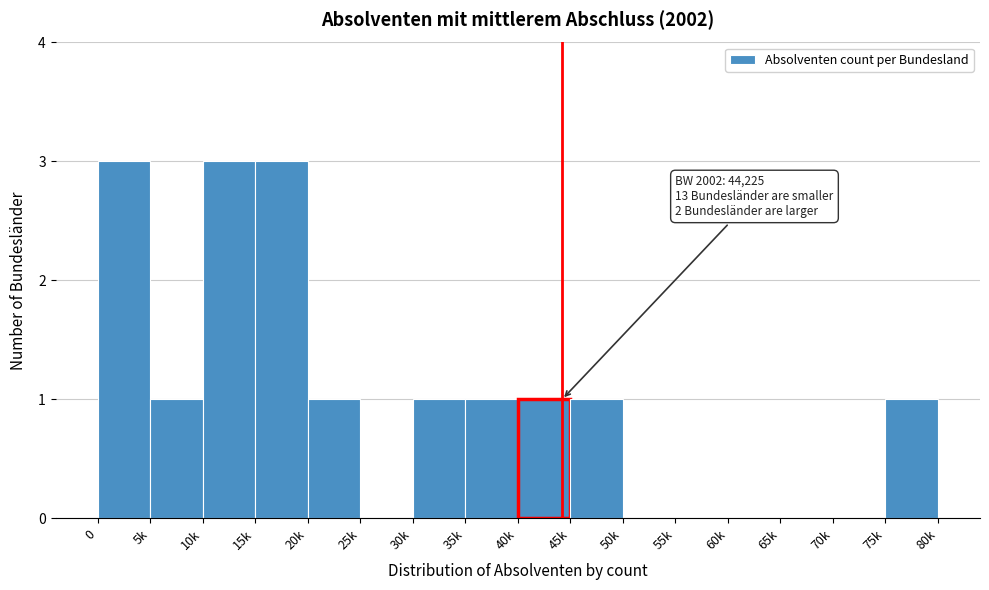

Reading left to right, what are all the values shown in this chart?

0=3	5k=1	10k=3	15k=3	20k=1	25k=0	30k=1	35k=1	40k=1	45k=1	50k=0	55k=0	60k=0	65k=0	70k=0	75k=1